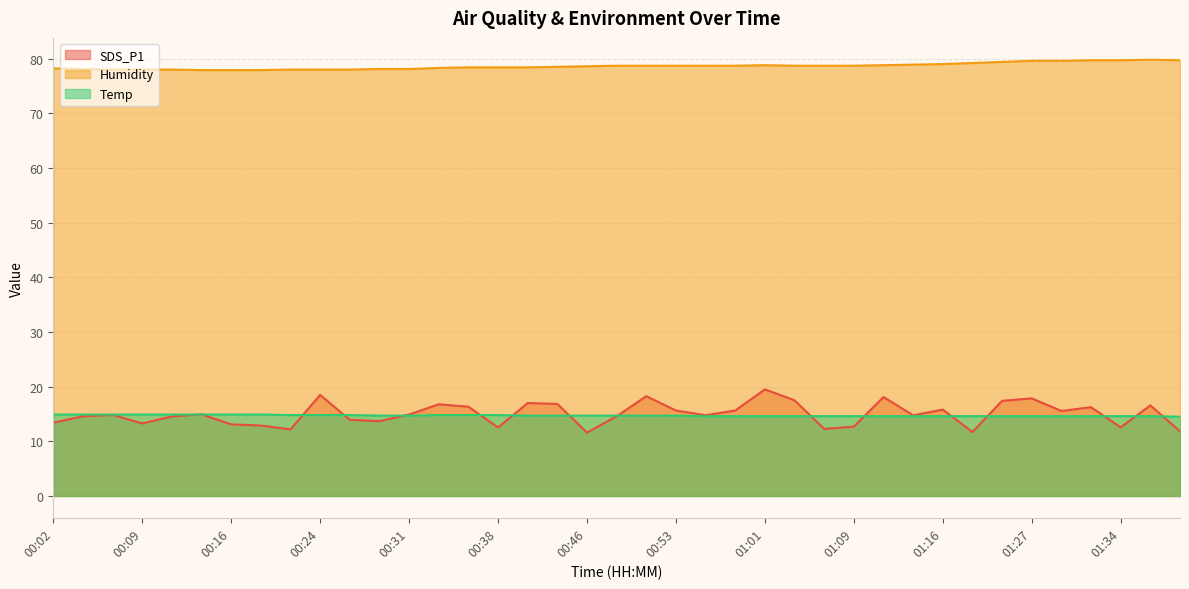

How many data points does each series have?

39